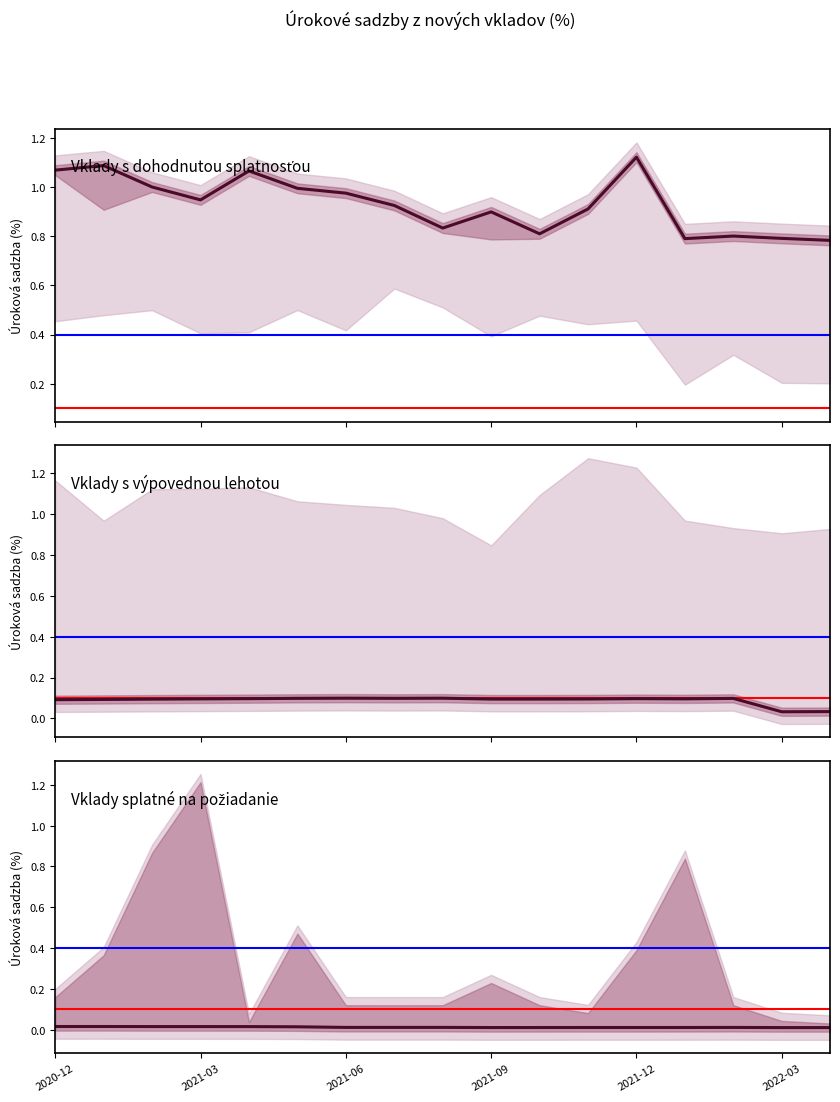

Reading left to right, extract all data points from this chart.

Vklady s dohodnutou splatnosťou: 1.1	1.1	1.0	0.9	1.1	1.0	1.0	0.9	0.8	0.9	0.8	0.9	1.1	0.8	0.8	0.8	0.8
Vklady s výpovednou lehotou: 0.1	0.1	0.1	0.1	0.1	0.1	0.1	0.1	0.1	0.1	0.1	0.1	0.1	0.1	0.1	0.0	0.0
Vklady splatné na požiadanie: 0.0	0.0	0.0	0.0	0.0	0.0	0.0	0.0	0.0	0.0	0.0	0.0	0.0	0.0	0.0	0.0	0.0